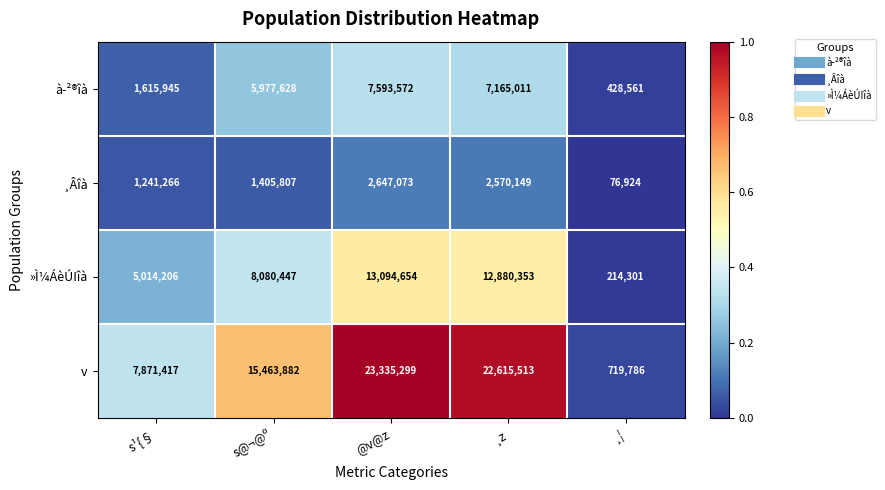

What is the average value of the »Ì¼ÁèÚIîà series?

7856792